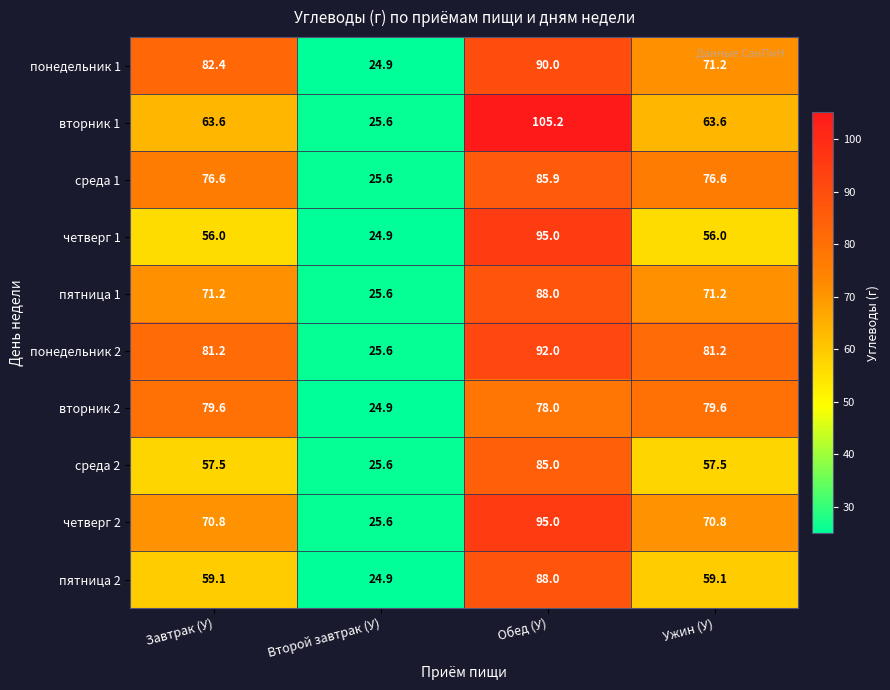

At how many categories does at least one series exceed 74?

3